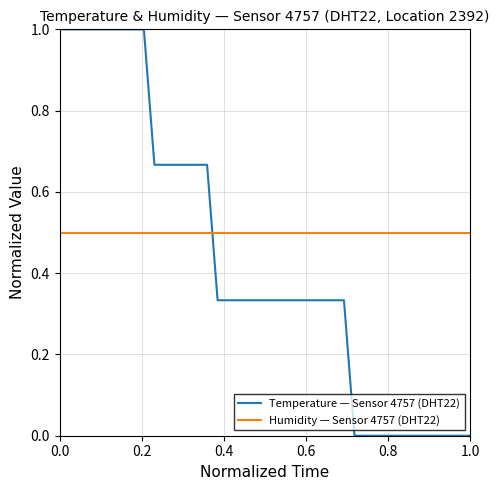

What is the greatest value displayed?

1.0